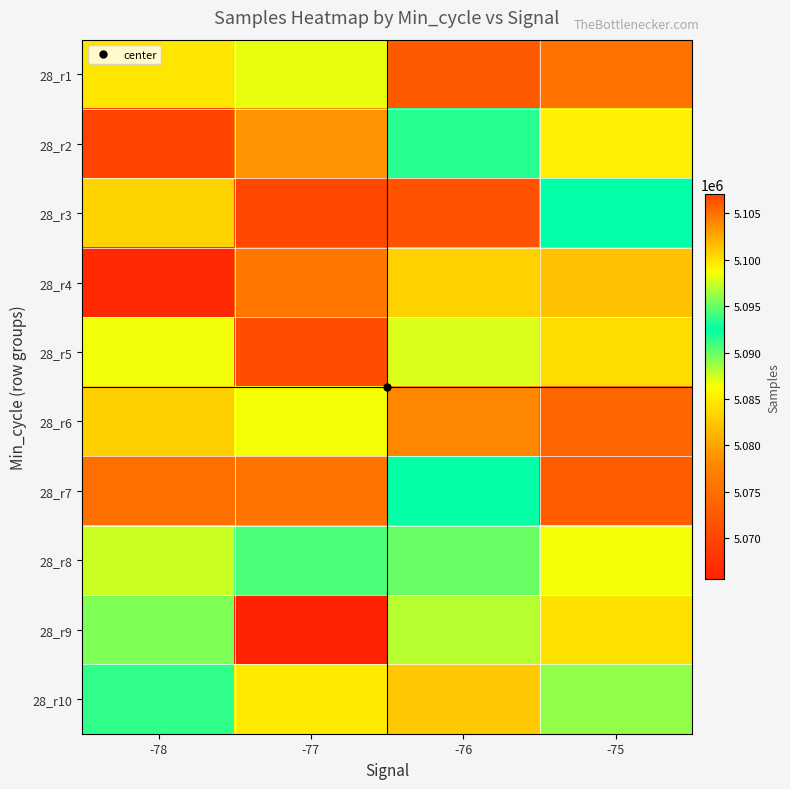

What is the maximum value shown in the chart?

5107054